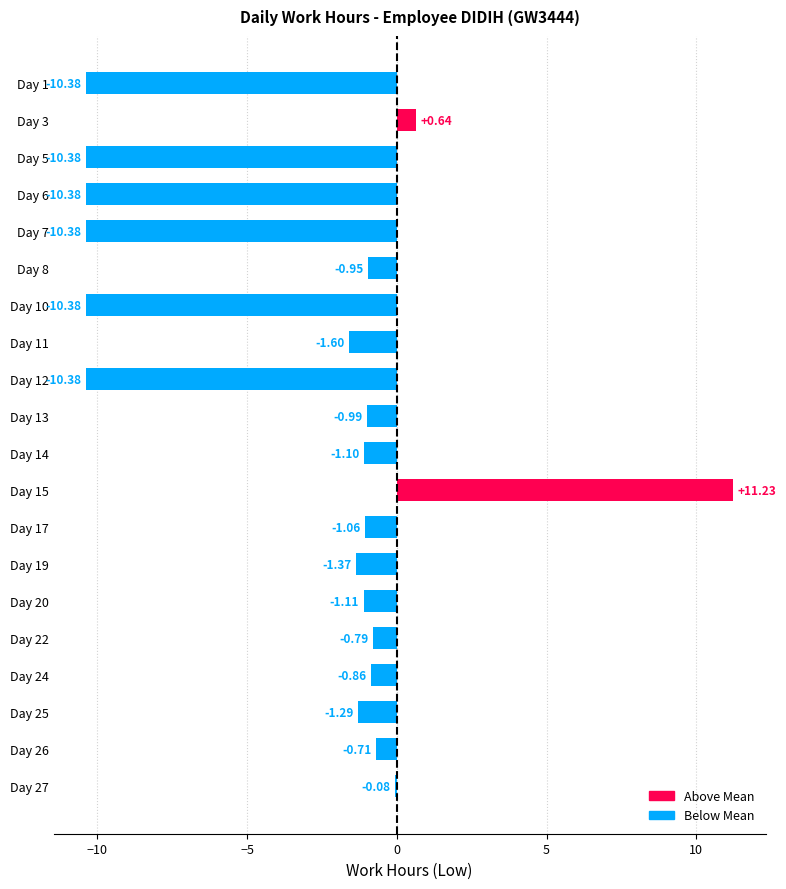

What is the sum of the values at Day 11 and Day 27?

-1.7